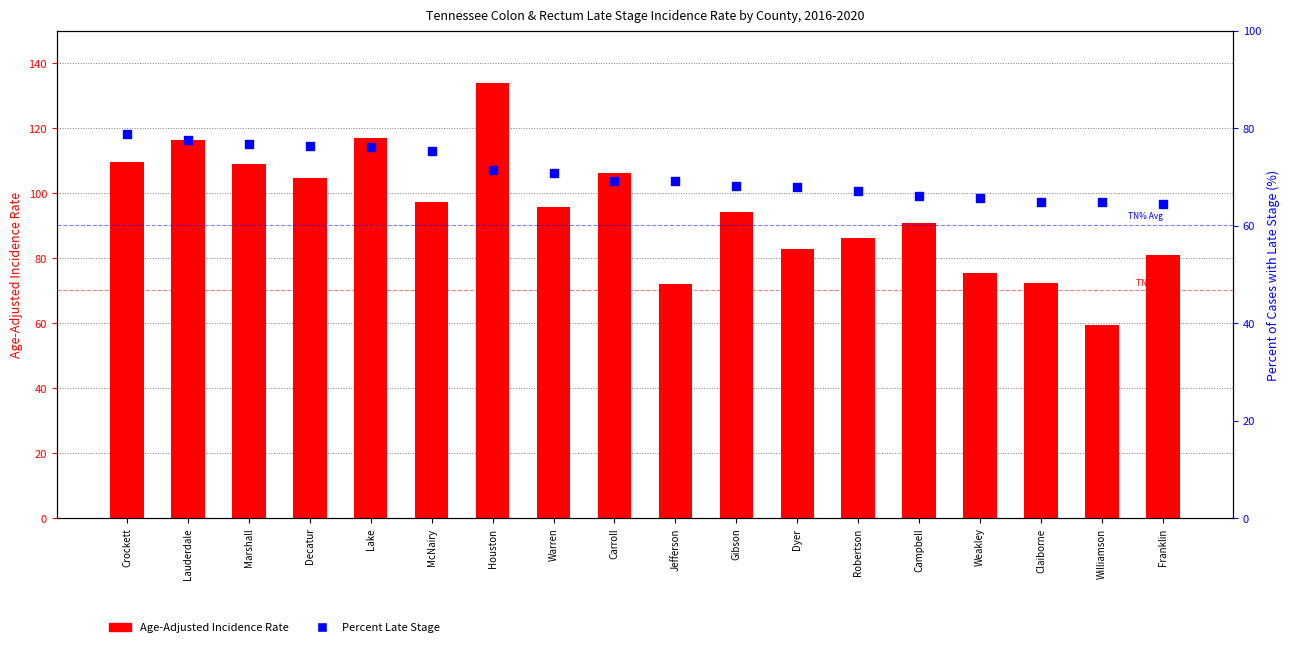

Which series reaches the maximum Y coordinate?

Age-Adjusted Incidence Rate